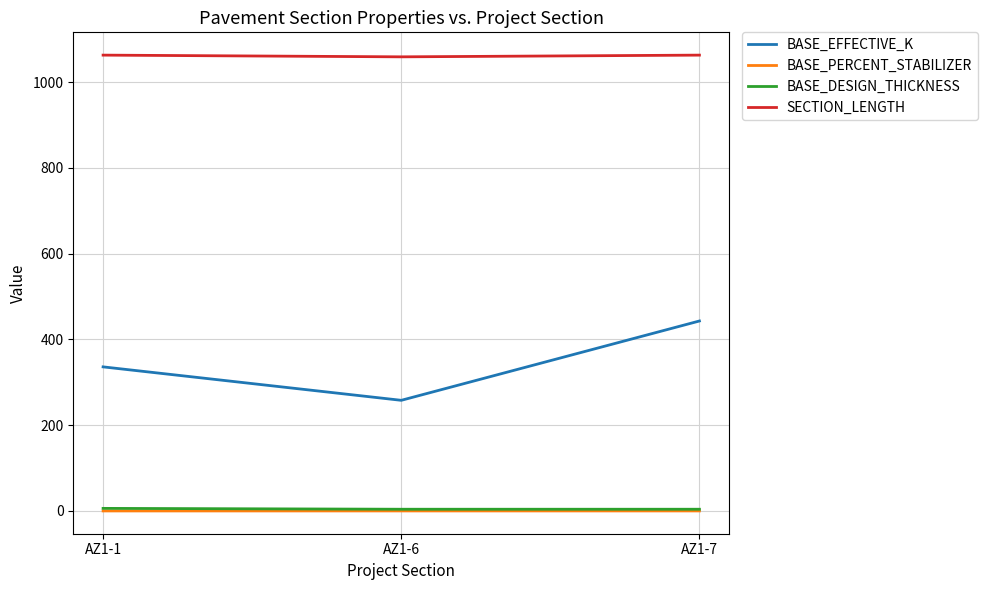

Rank the categories by BASE_EFFECTIVE_K value from lowest to highest.

AZ1-6, AZ1-1, AZ1-7